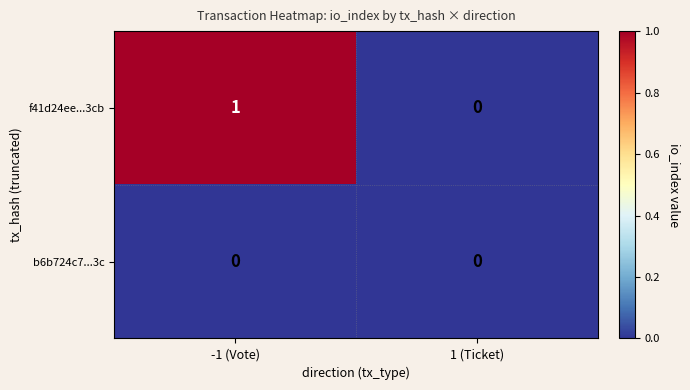

Between -1 (Vote) and 1 (Ticket), which series saw the biggest shift?

f41d24ee...3cb